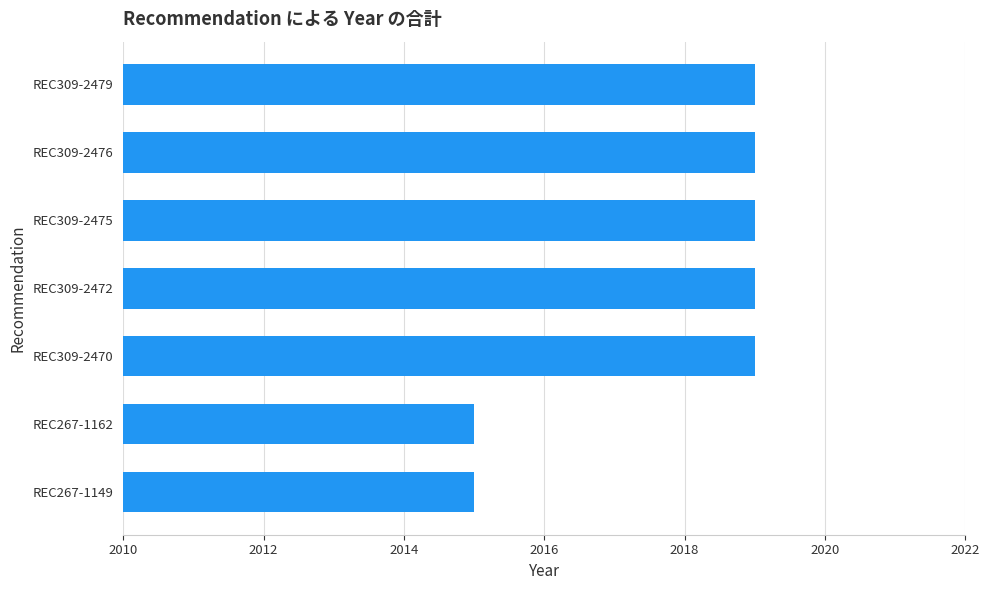

Does the chart contain any negative values?

No